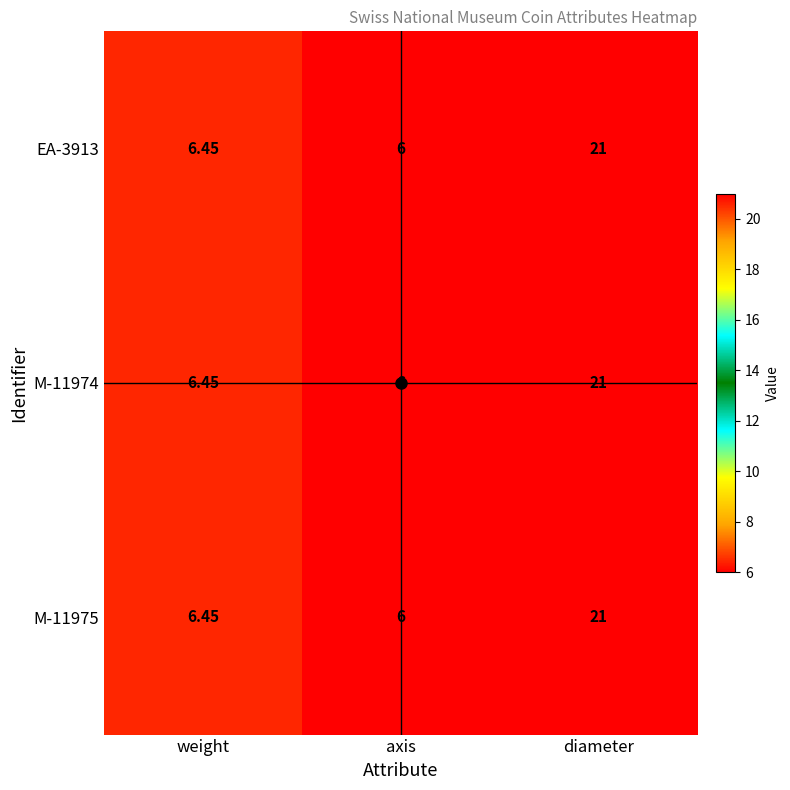

Which category has the lowest value in the M-11974 series?

axis